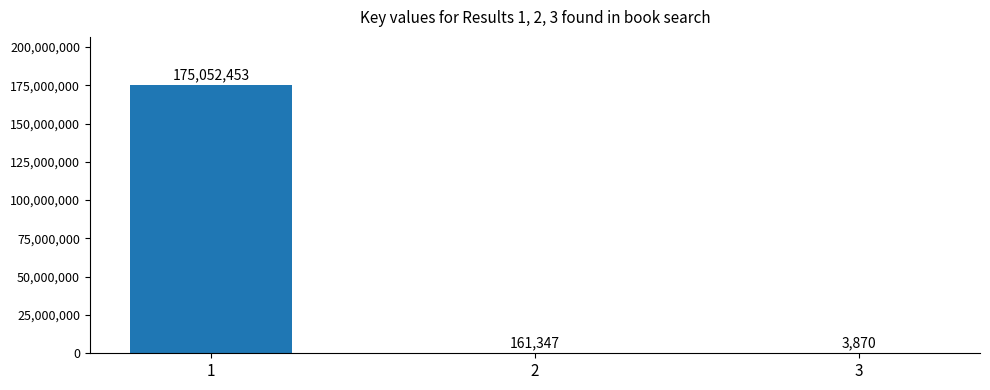

What is the change in value from 2 to 3?

-157477